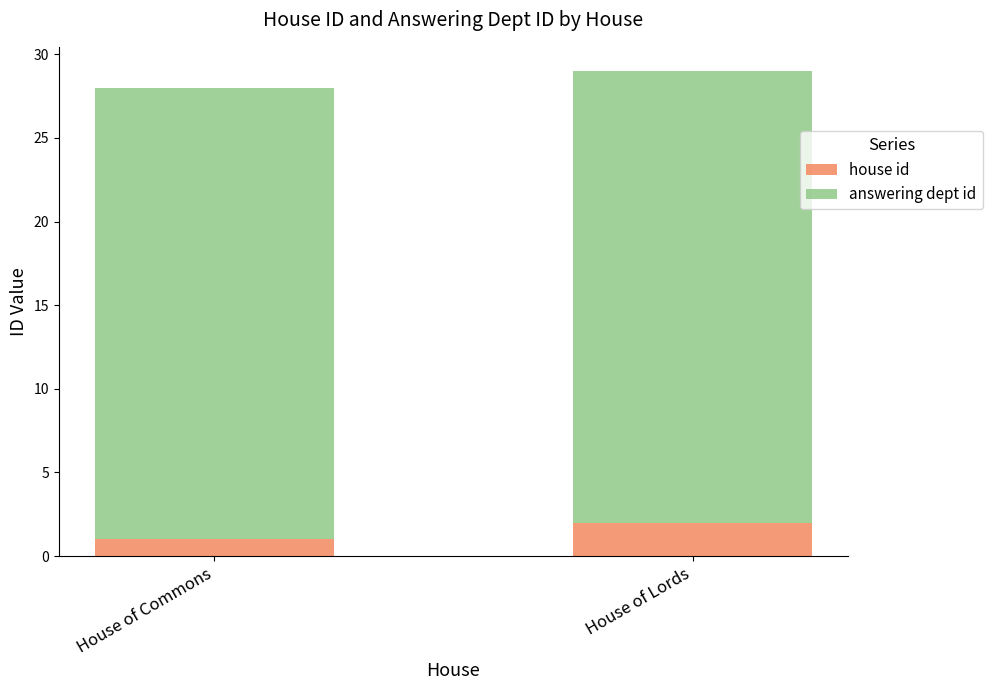

Which category has the lowest value in the house id series?

House of Commons